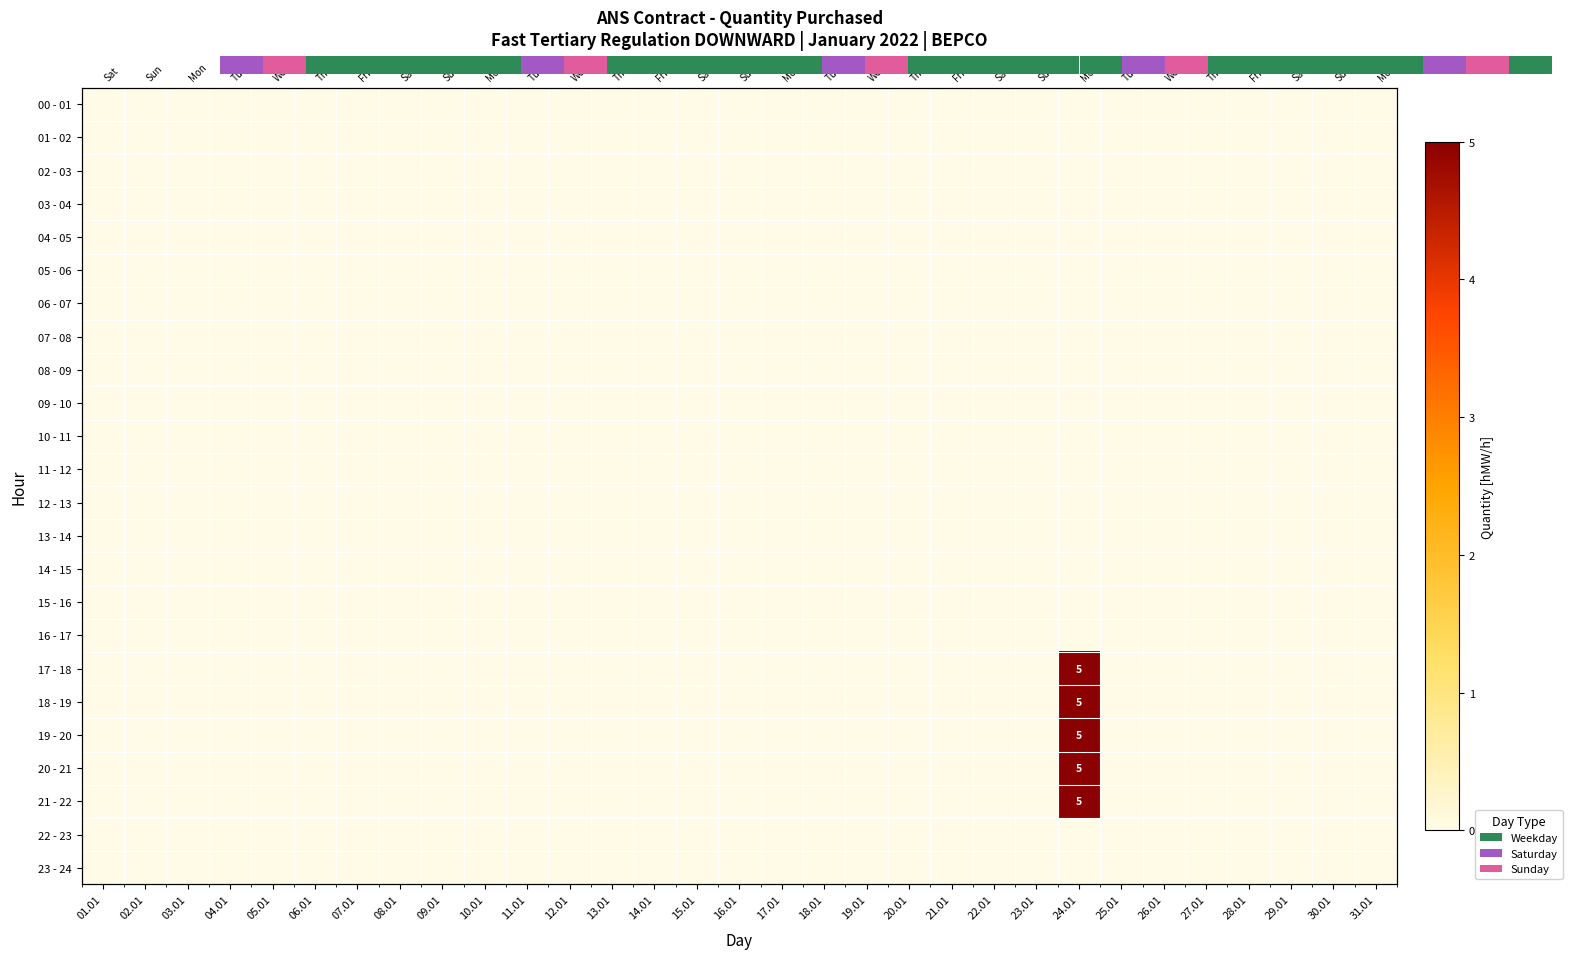

How many series are shown in this chart?

24